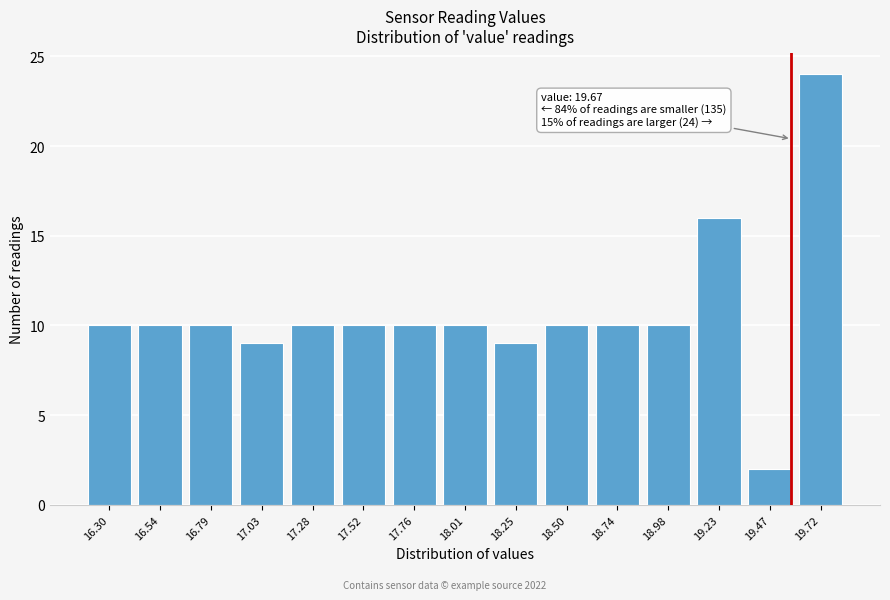

Reading right to left, what are all the values shown in this chart?

24	2	16	10	10	10	9	10	10	10	10	9	10	10	10